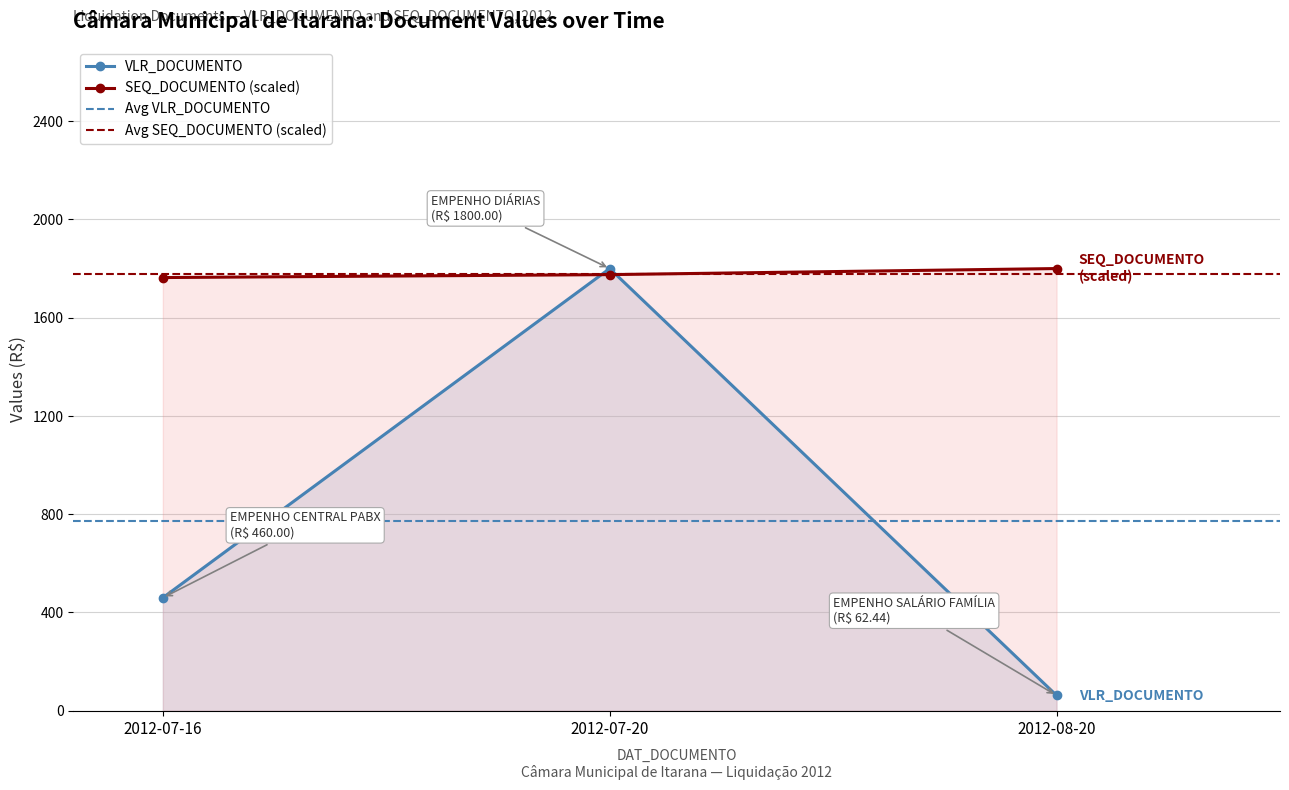

Reading left to right, transcribe all the data shown in this chart.

VLR_DOCUMENTO: 460.0	1800.0	62.4
SEQ_DOCUMENTO: 1763.4	1775.3	1800.0